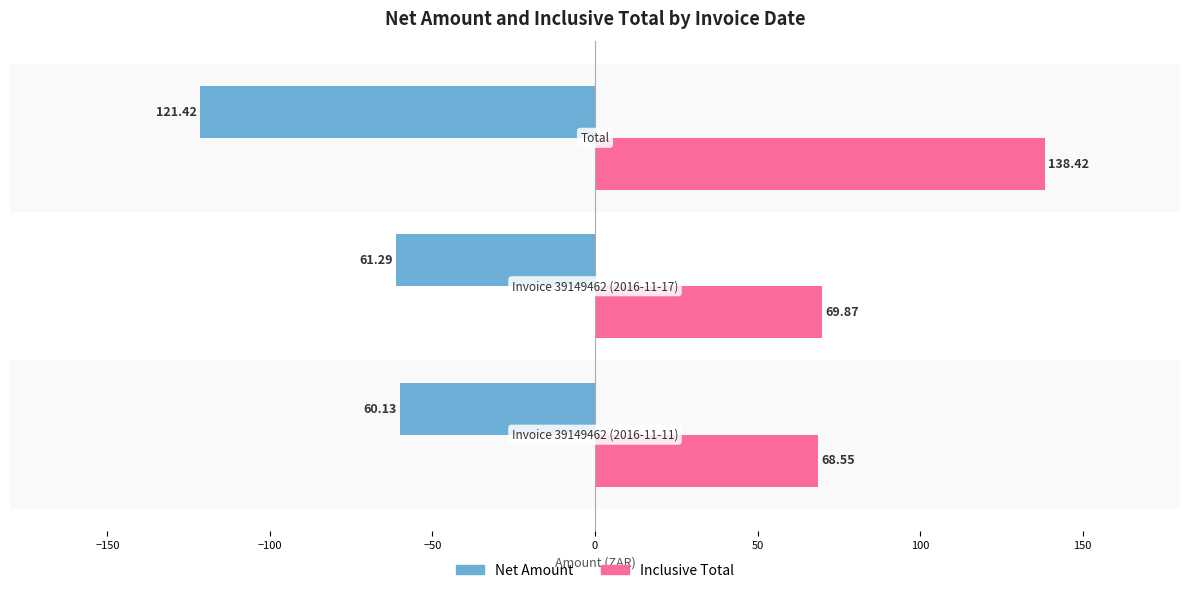

Which series has the widest spread of values?

Inclusive Total